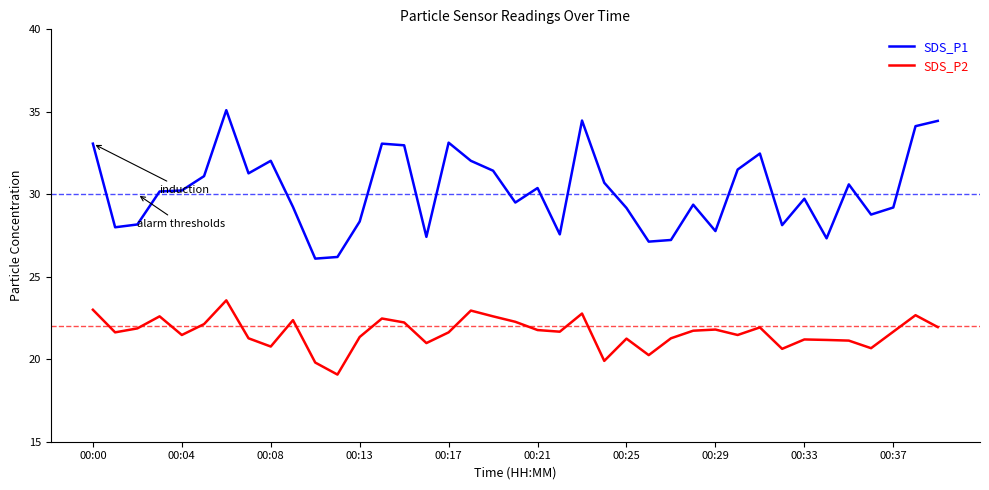

List the series in order of their peak value, lowest first.

SDS_P2, SDS_P1